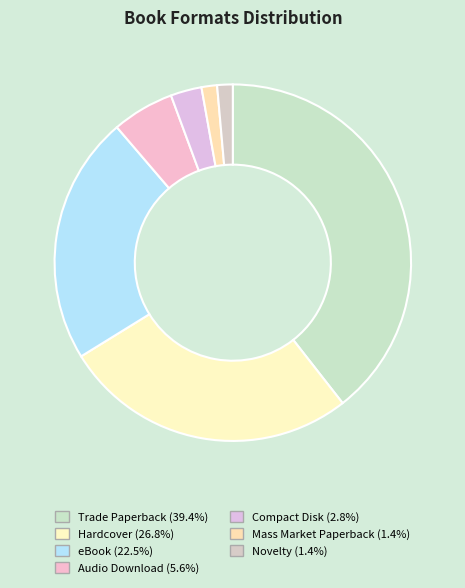

What is the ratio of the value at Compact Disk to the value at Novelty?

2.0